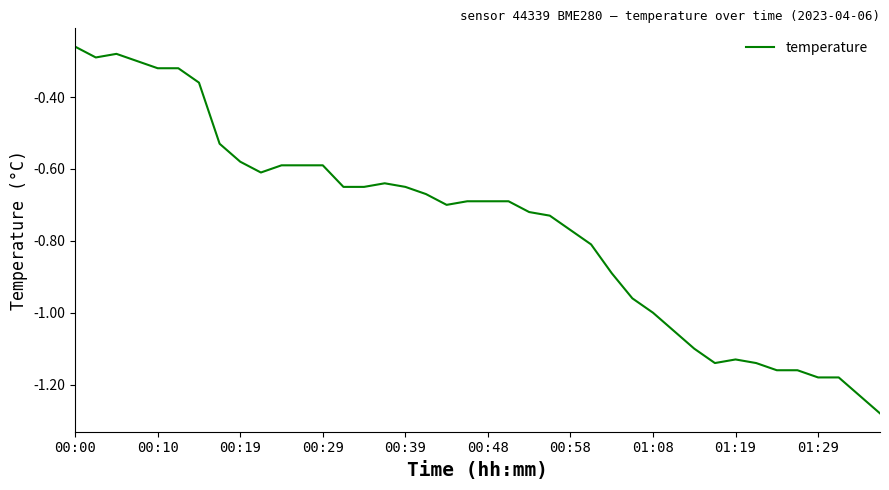

Count the number of data series in this chart.

1